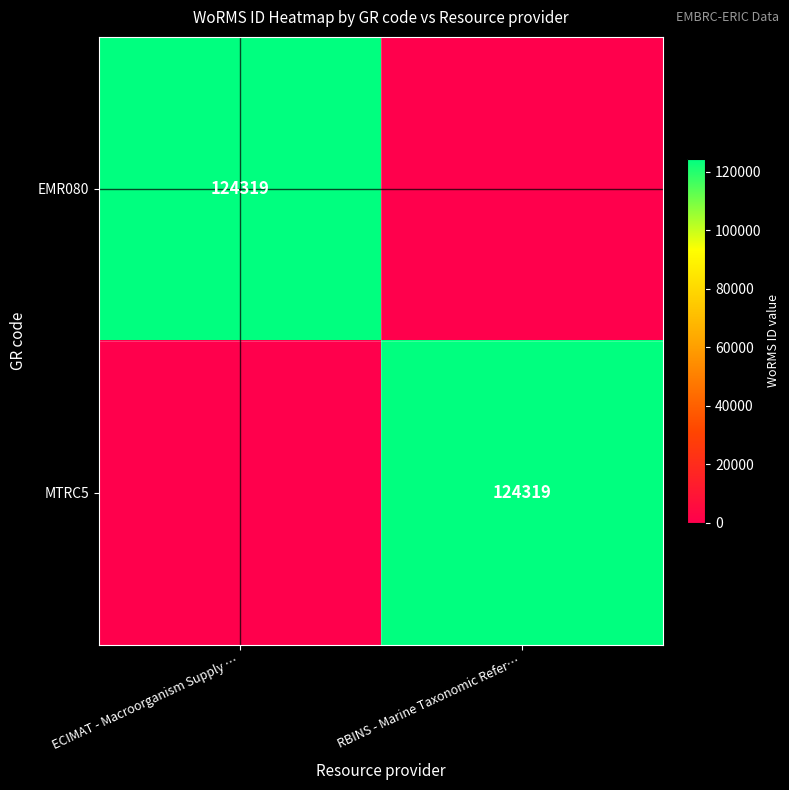

The value of EMR080 at ECIMAT - Macroorganism Supply … is 55477. True or false?

False